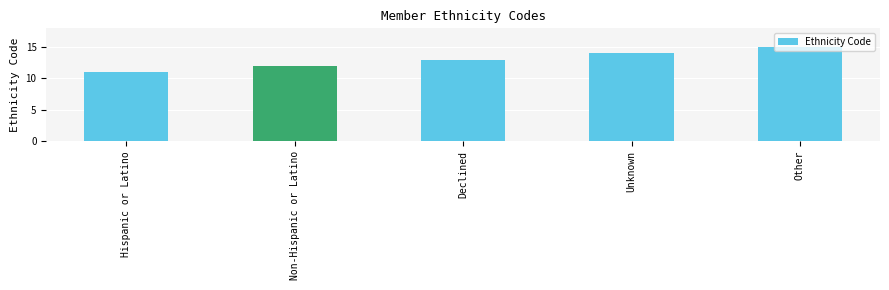

List the labels in order of value, smallest first.

Hispanic or Latino, Non-Hispanic or Latino, Declined, Unknown, Other